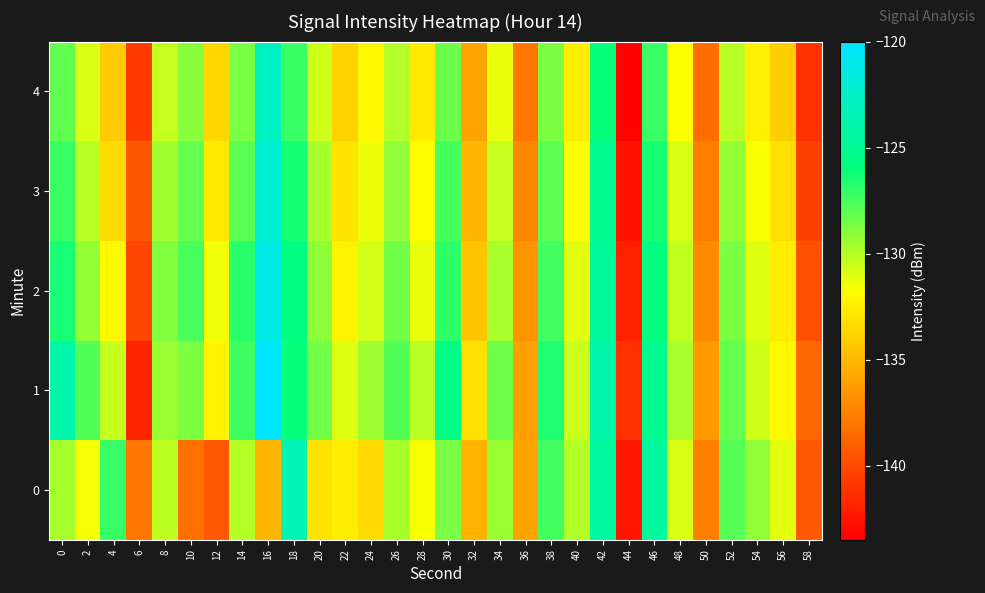

At which category does the chart reach its peak across all series?

16